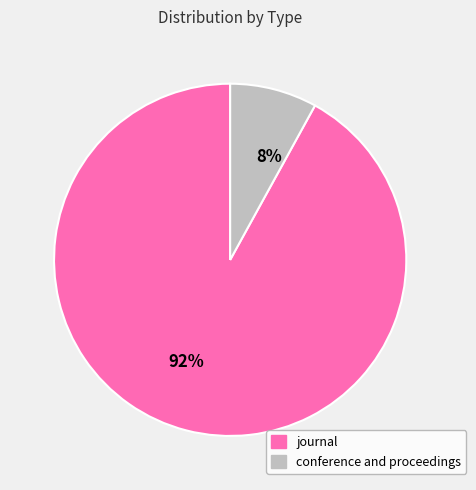

Approximately how many times larger is the value at journal compared to conference and proceedings?

11.5